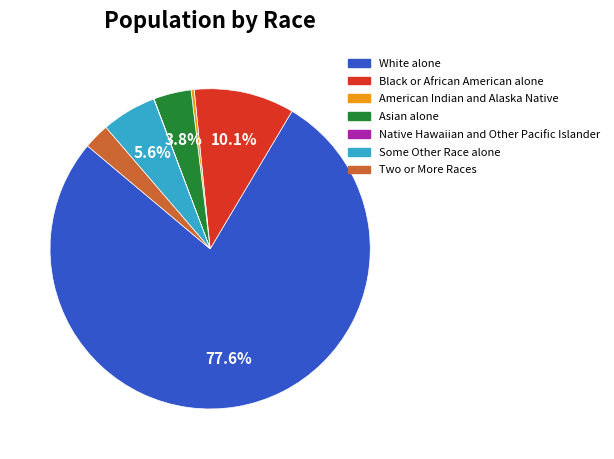

Does any single category account for the majority?

Yes